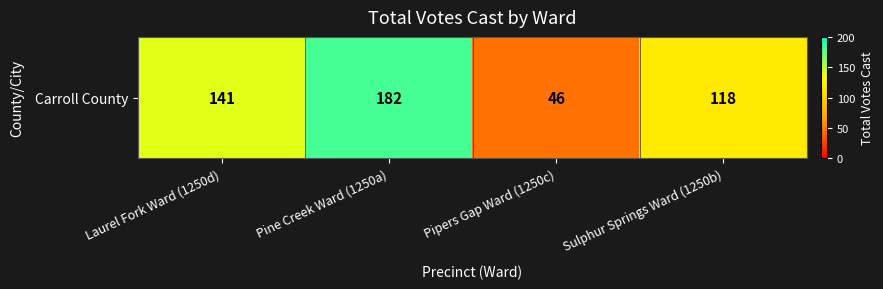

True or false: the data shows 46 at Pipers Gap Ward (1250c).

True